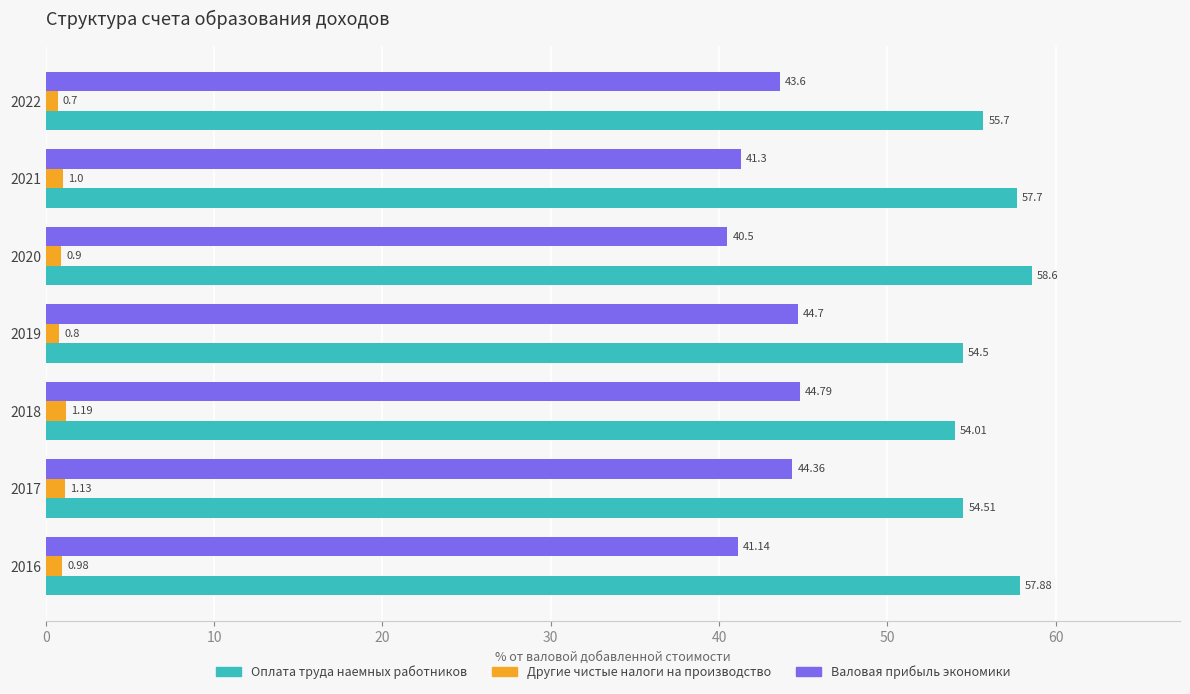

How many values in the Валовая прибыль экономики series exceed 43?

4